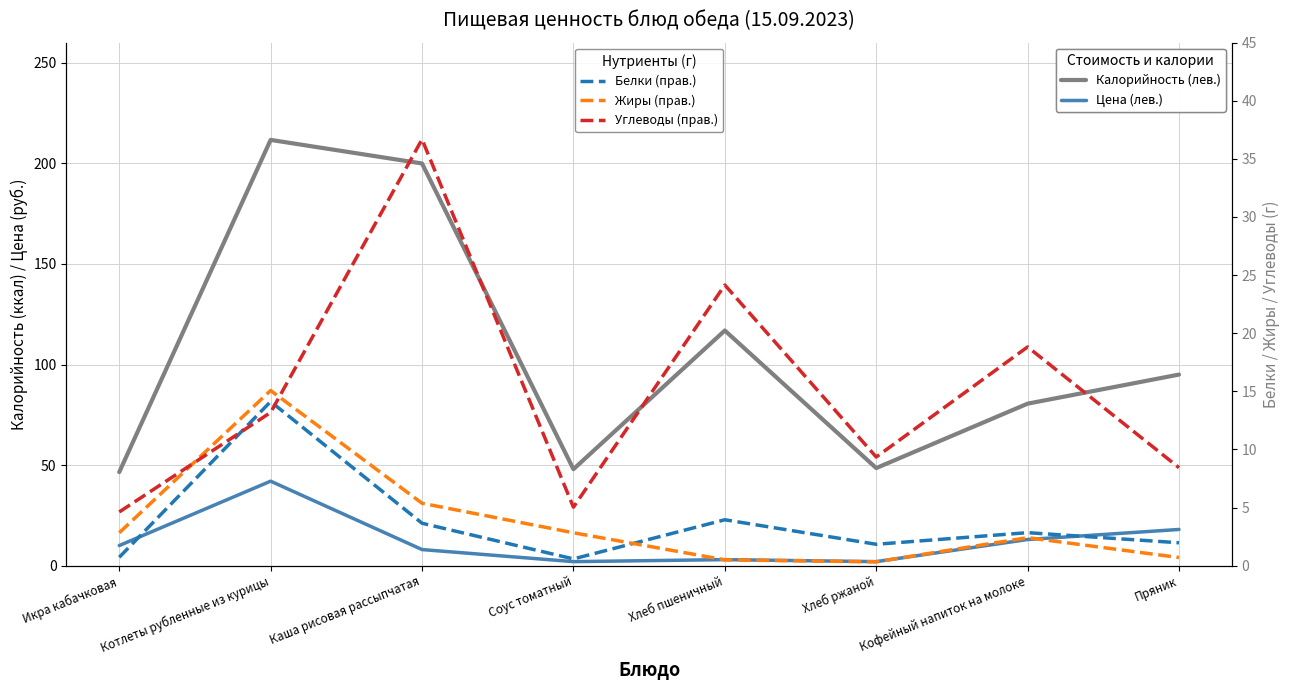

How many lines are shown in the chart?

5